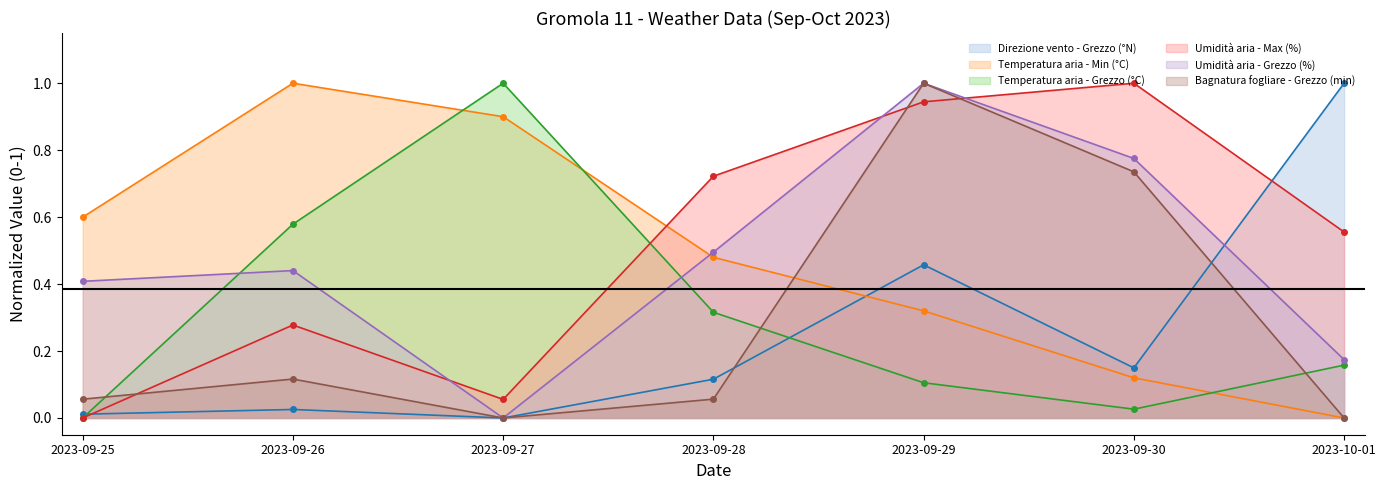

How many values in the Umidità aria - Grezzo (%) series exceed 0?

6